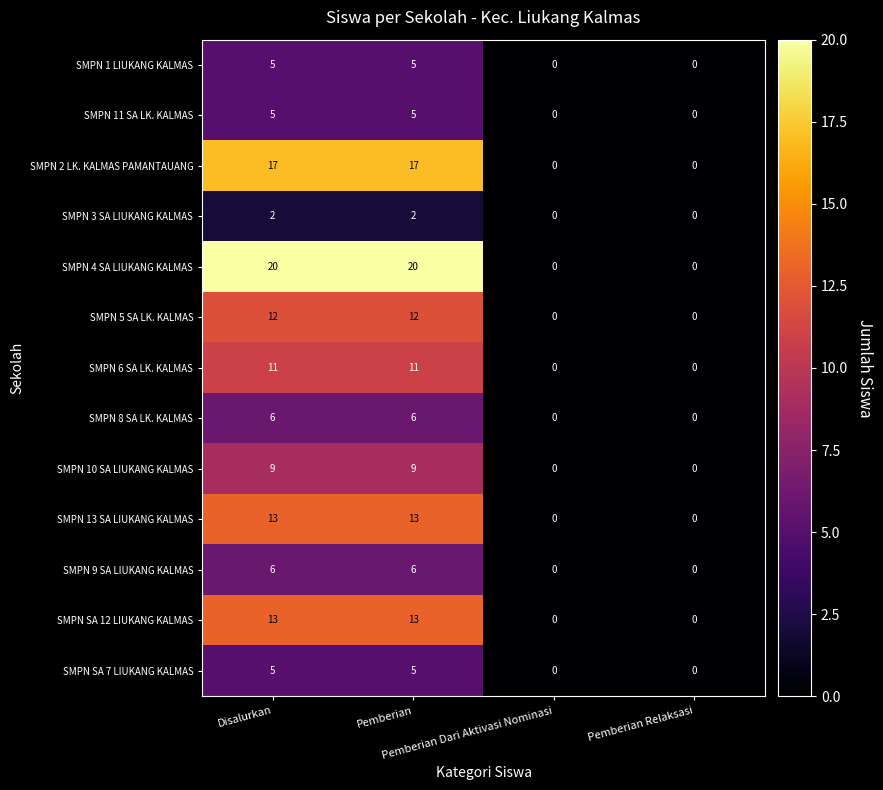

At how many categories does at least one series exceed 15?

2